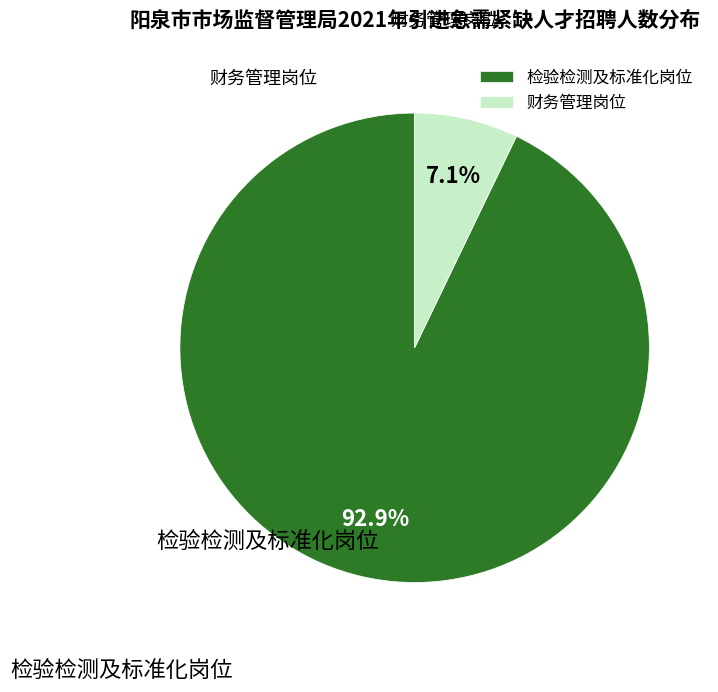

Rank the categories by value from lowest to highest.

财务管理岗位, 检验检测及标准化岗位